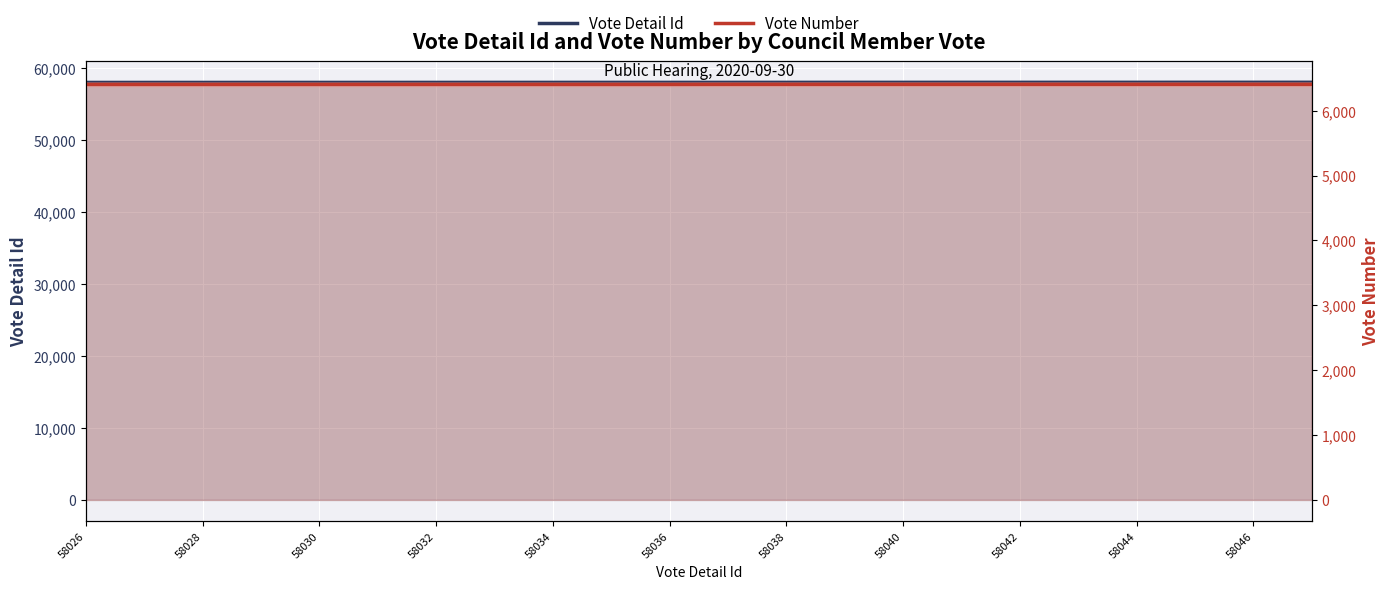

Reading right to left, list all the values displayed in this chart.

Vote Detail Id: 58047	58046	58045	58044	58043	58042	58041	58040	58039	58038	58037	58036	58035	58034	58033	58032	58031	58030	58029	58028	58027	58026
Vote Number: 6405	6405	6405	6405	6405	6405	6405	6405	6405	6405	6405	6404	6404	6404	6404	6404	6404	6404	6404	6404	6404	6404